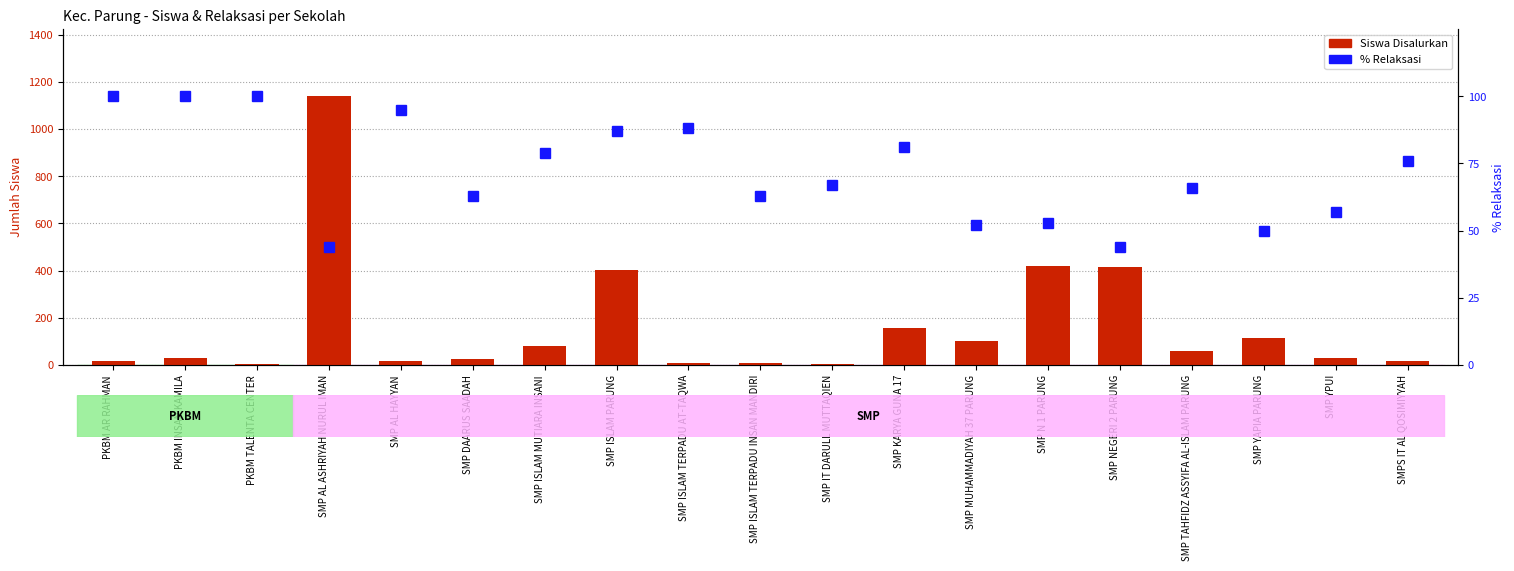

Are the bars horizontal?

No